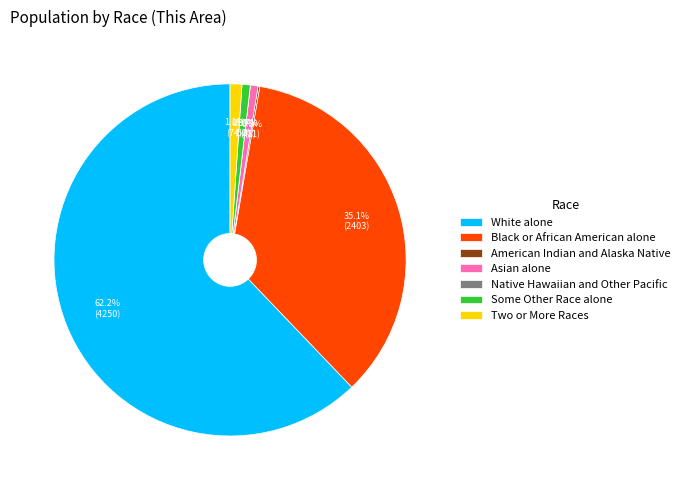

Rank the categories by value from highest to lowest.

White alone, Black or African American alone, Two or More Races, Some Other Race alone, Asian alone, American Indian and Alaska Native, Native Hawaiian and Other Pacific